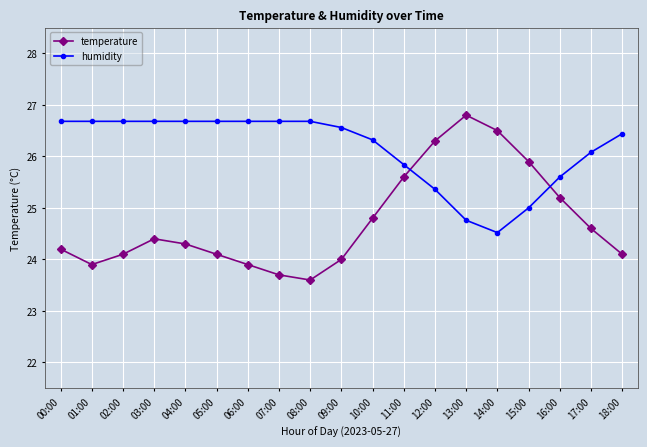

Rank the series by their maximum value, from highest to lowest.

temperature, humidity